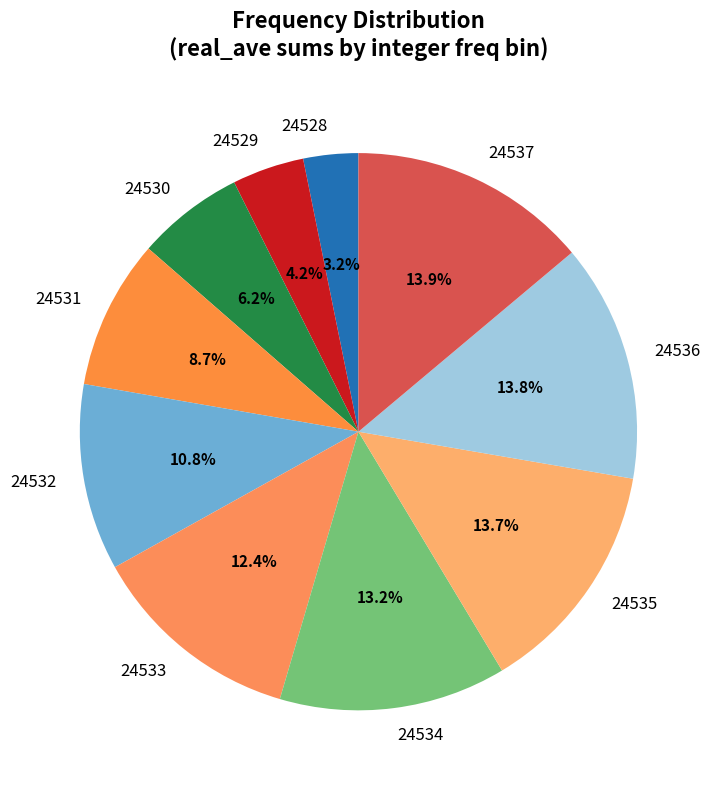

To the nearest percent, what portion does 24528 represent?

3%